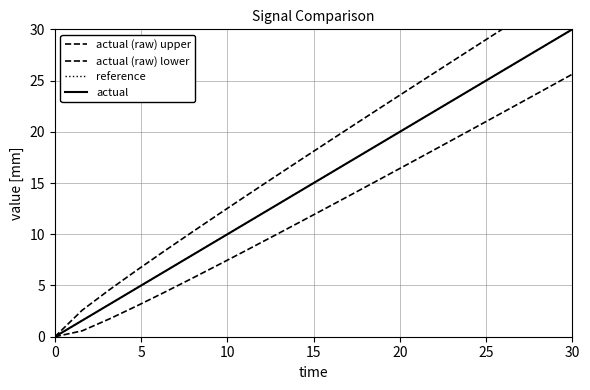

True or false: reference and actual cross at least once.

False